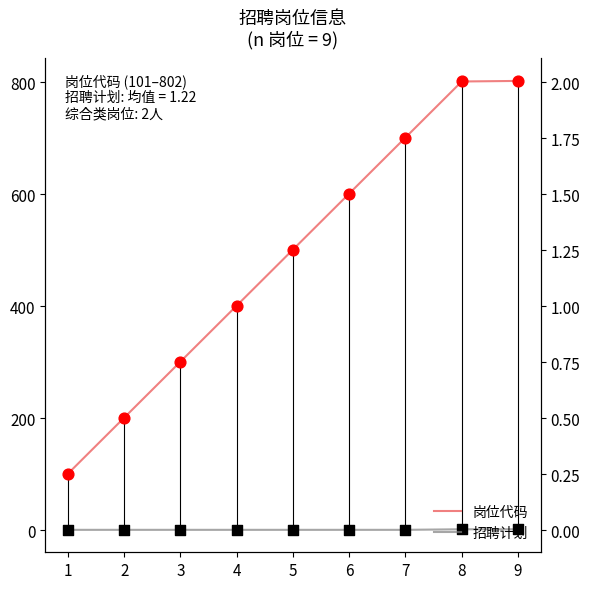

Which series has the largest total across all categories?

岗位代码